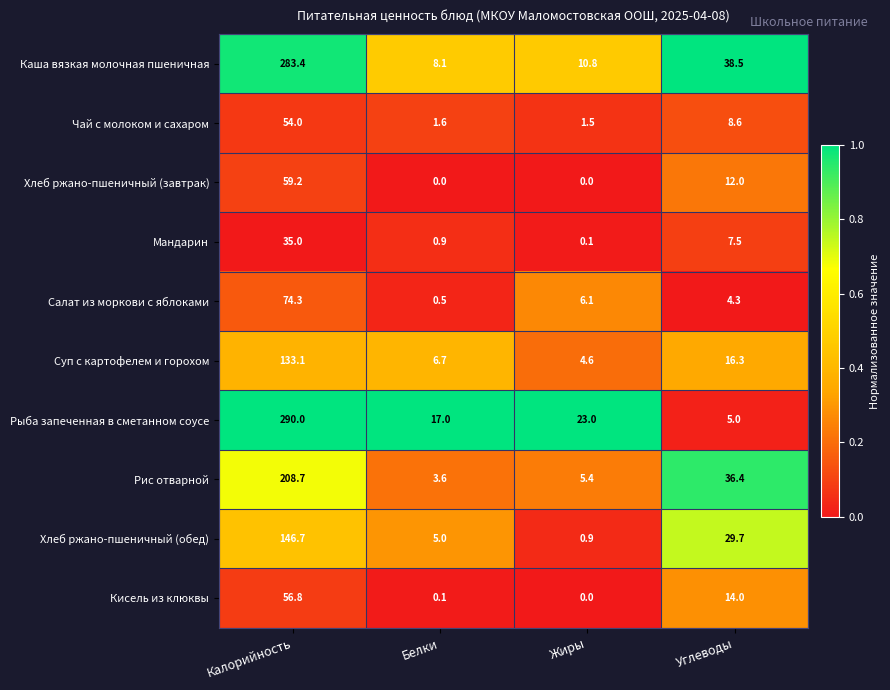

What is the difference between the second highest and second lowest values in the Рыба запеченная в сметанном соусе series?

6.0